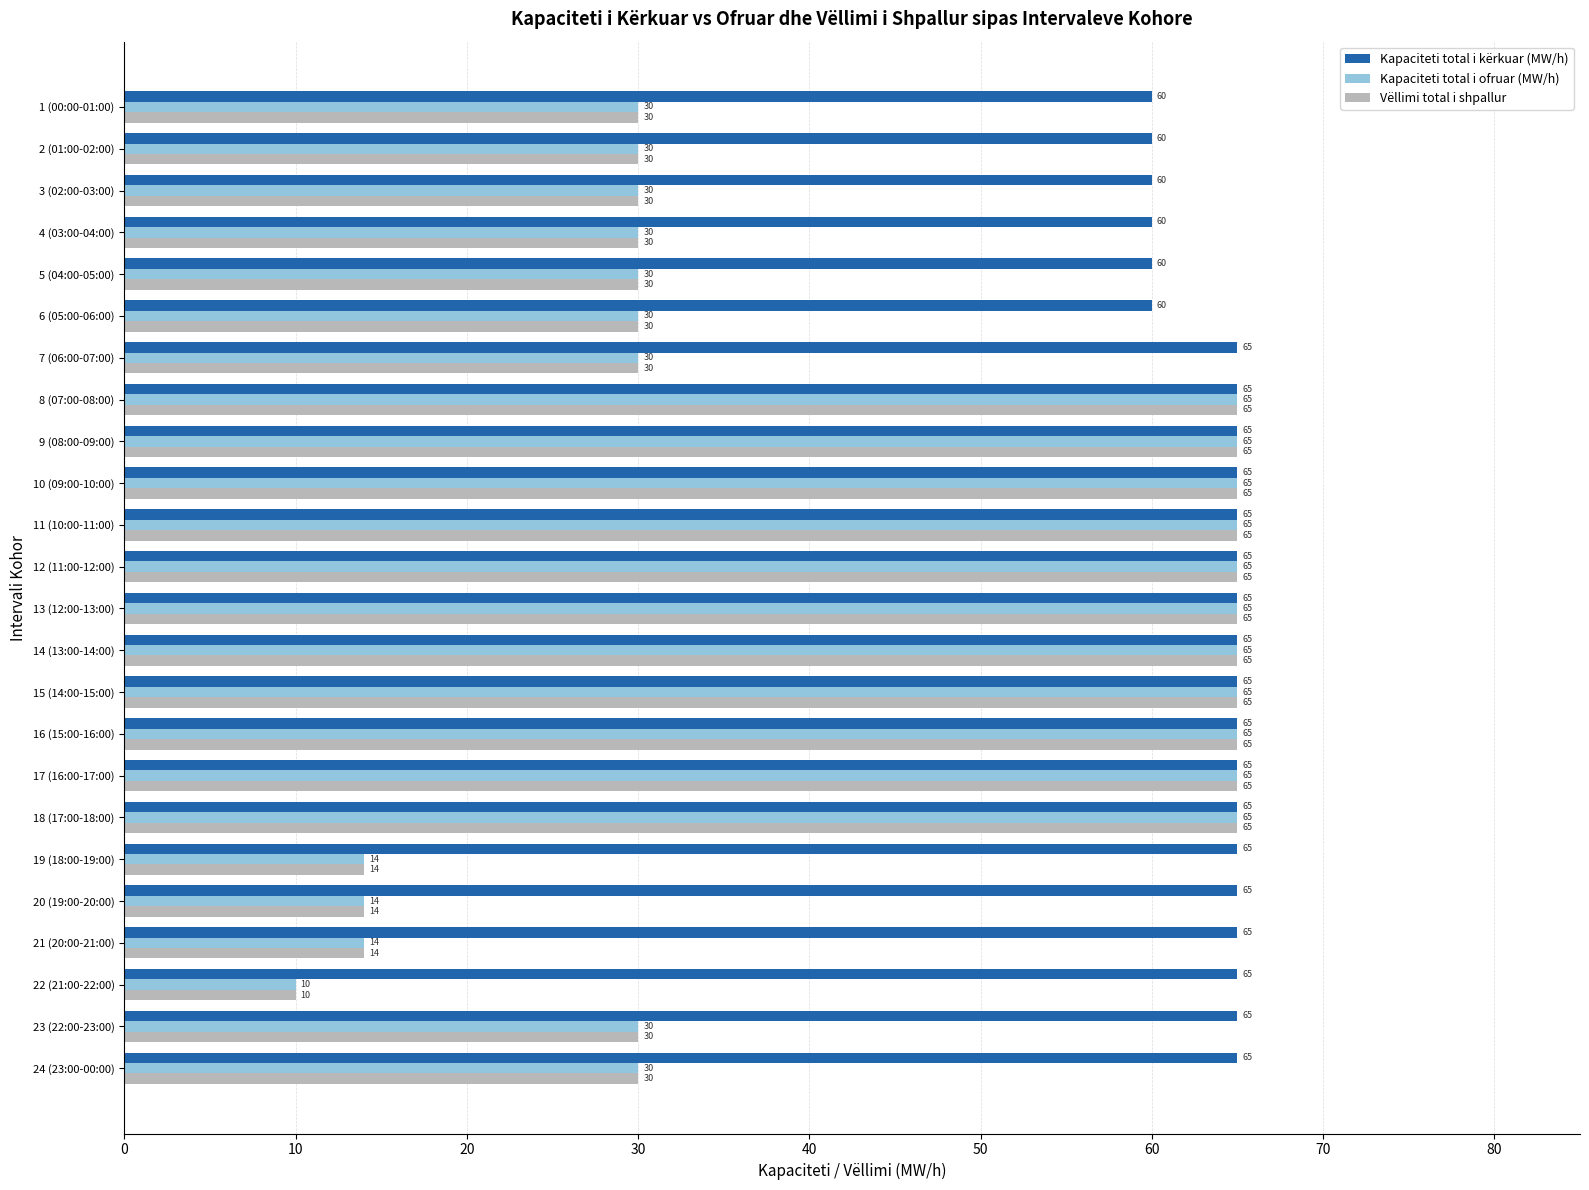

Count the number of data series in this chart.

3